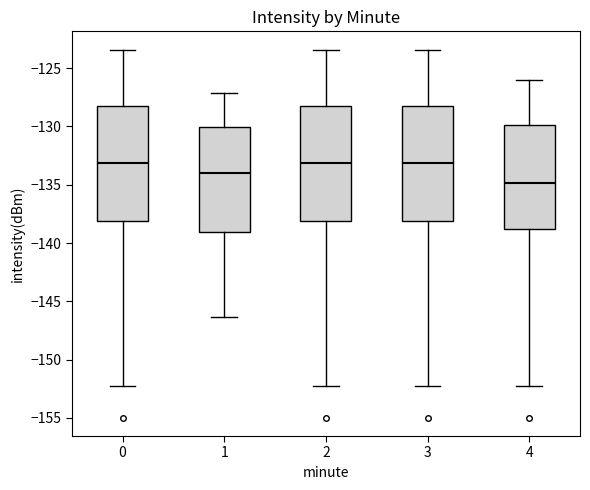

Where is the lower edge of the box at x = 0 on the y-axis? The values are not printed on the chart, so give them approximately, as read against the axis.

-138.0